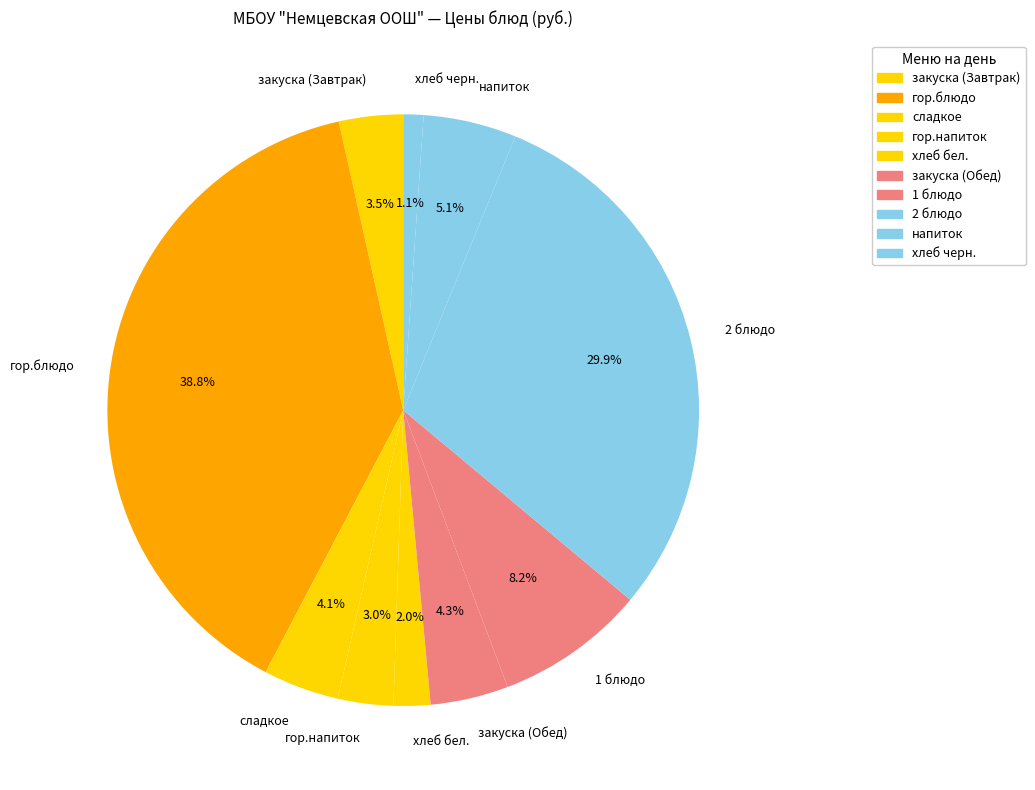

The хлеб бел. slice represents 2% of the pie. True or false?

True